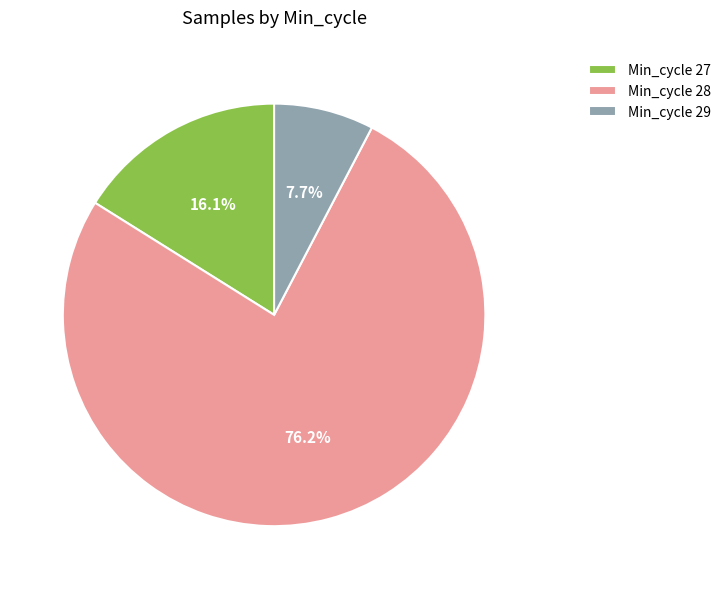

What is the ratio of the value at Min_cycle 29 to the value at Min_cycle 27?

0.5